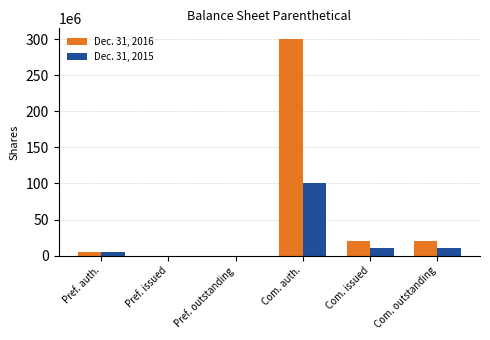

What is the average value of the Dec. 31, 2016 series?

57500000